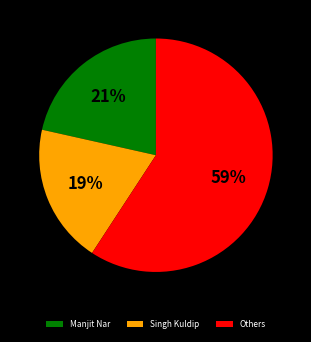

How many slices are in this pie chart?

3